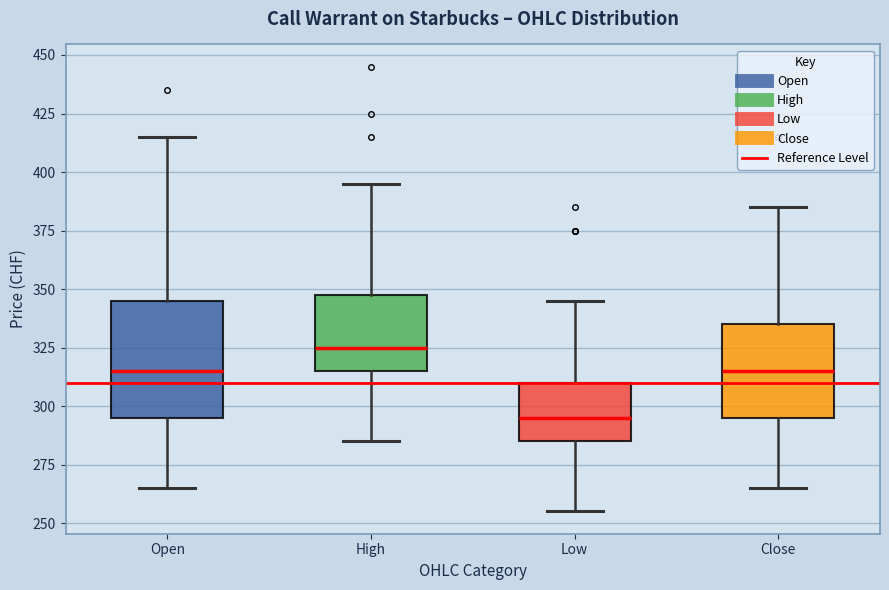

Reading left to right, transcribe this box plot: for each box, give where its median line is, the range the box spans, and where its two whiskers end, as read against the y-axis. The values are not printed on the chart, so give them approximately, as read against the axis.

Open: median 315, box 295 to 345, whiskers 265 to 415
High: median 325, box 315 to 350, whiskers 285 to 395
Low: median 295, box 285 to 310, whiskers 255 to 345
Close: median 315, box 295 to 335, whiskers 265 to 385